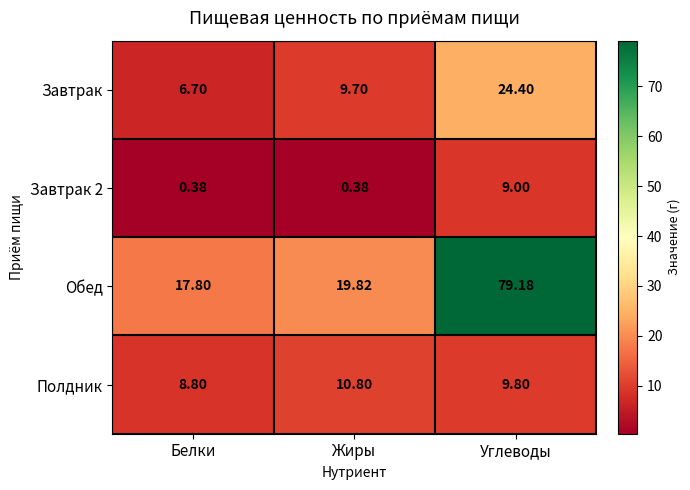

Rank the categories by Полдник value from lowest to highest.

Белки, Углеводы, Жиры